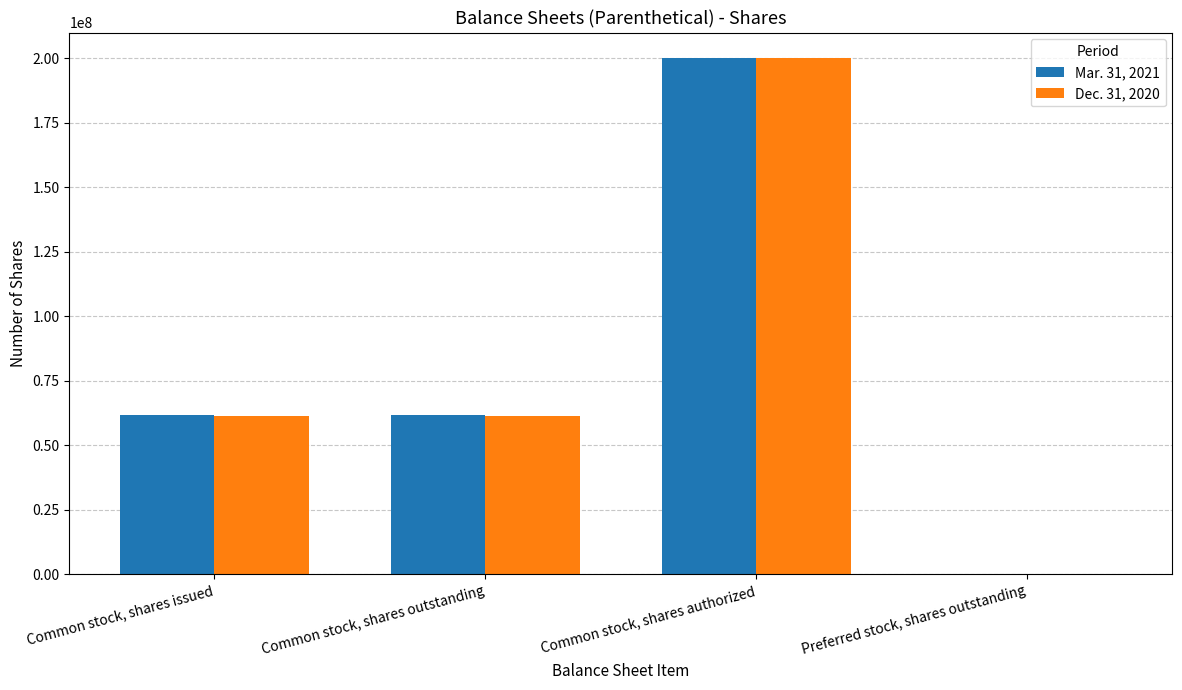

Is the value of Dec. 31, 2020 at Common stock, shares authorized greater than the value of Mar. 31, 2021 at Common stock, shares outstanding?

Yes